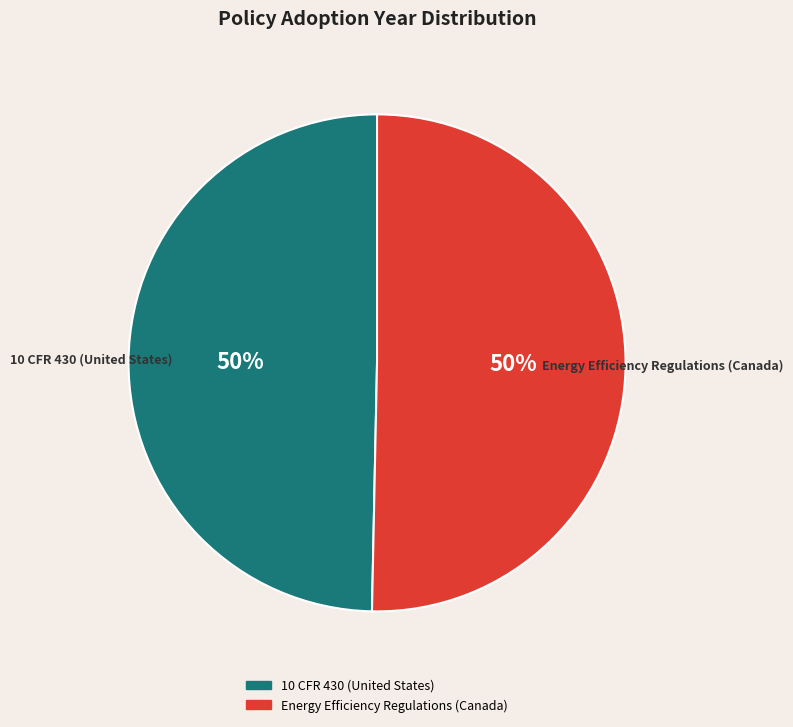

To the nearest percent, what is the average slice percentage?

50%